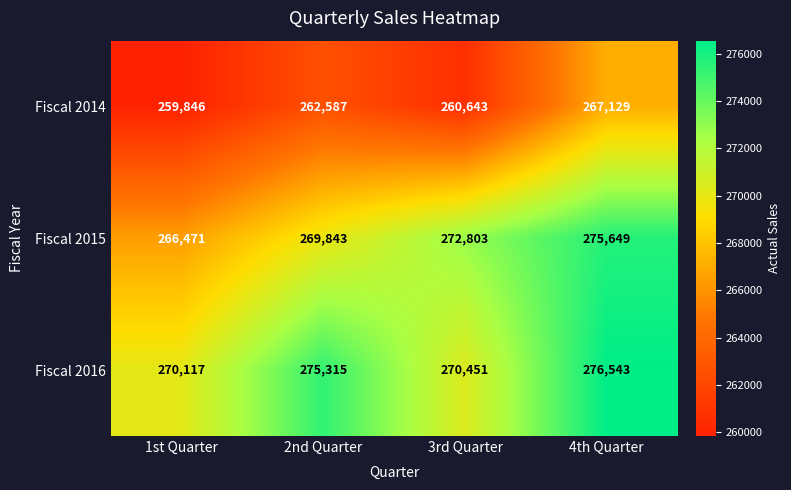

Is it true that Fiscal 2015 equals 164253 at 2nd Quarter?

False